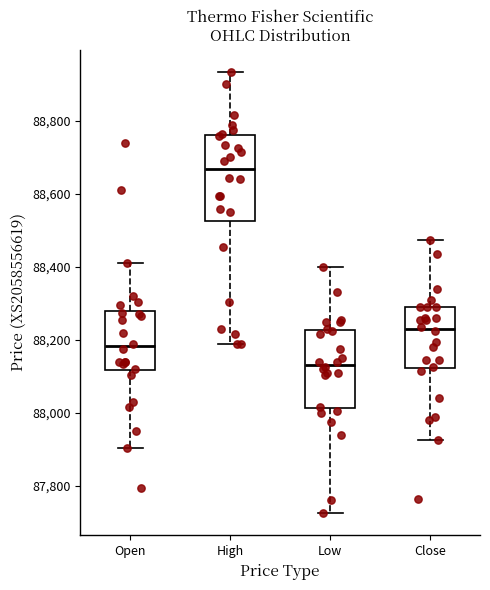

Where does the upper whisker of the box for Close end on the y-axis? The values are not printed on the chart, so give them approximately, as read against the axis.

88480